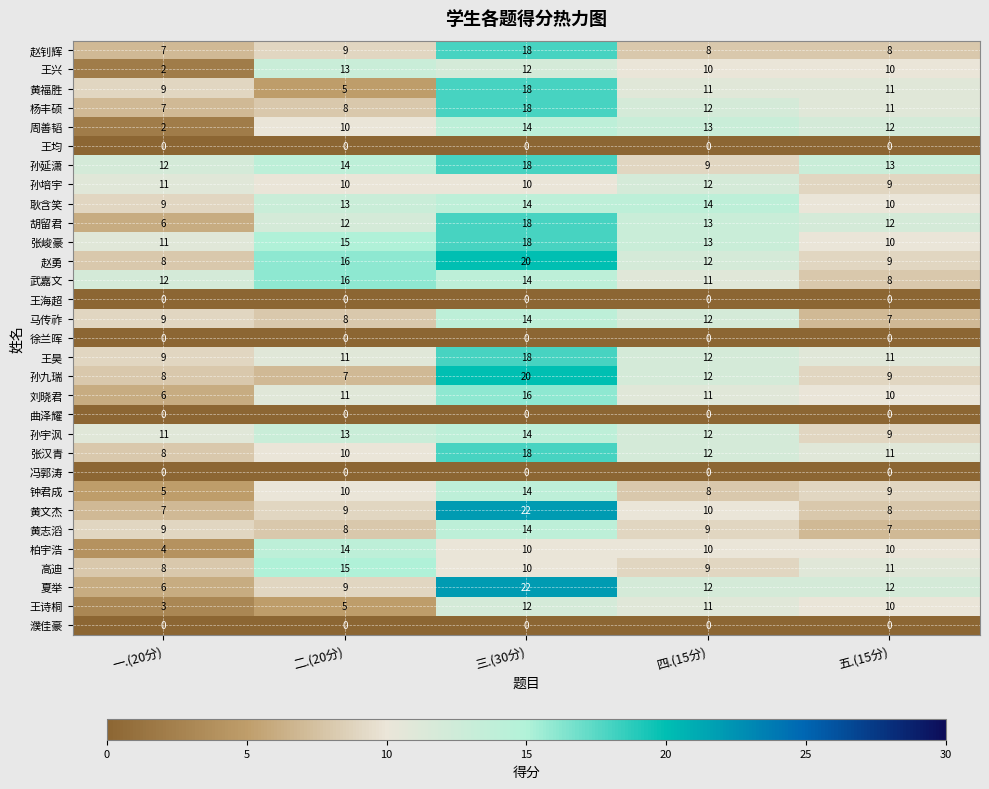

Count the number of data series in this chart.

31